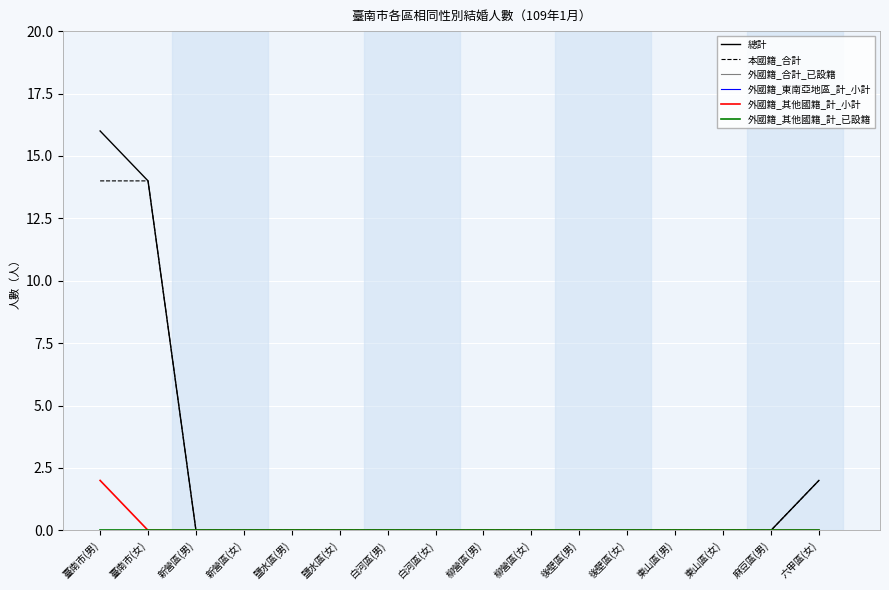

Which category has the lowest value in the 總計 series?

新營區(男)